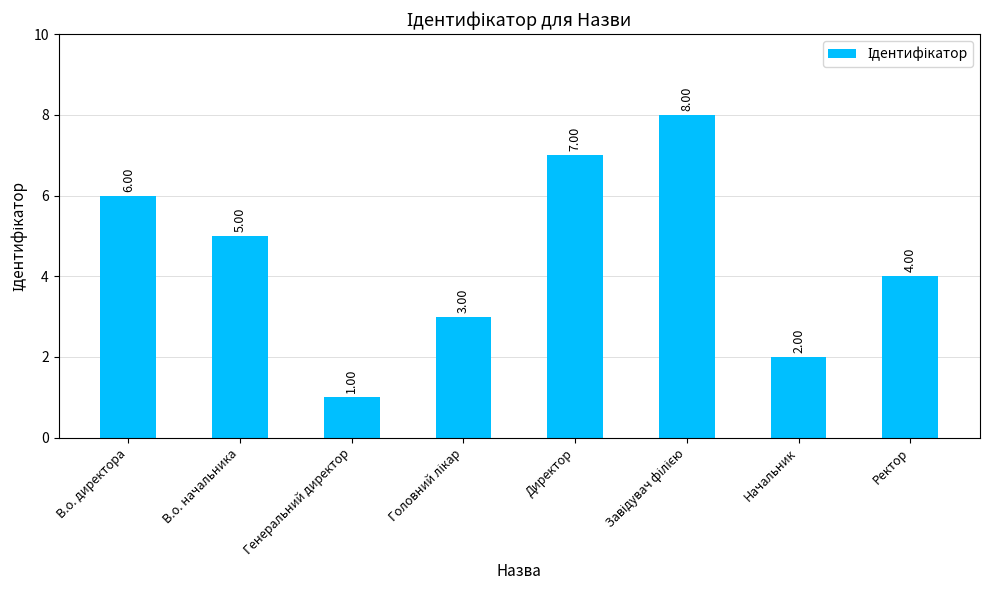

Between Начальник and Генеральний директор, which is larger?

Начальник